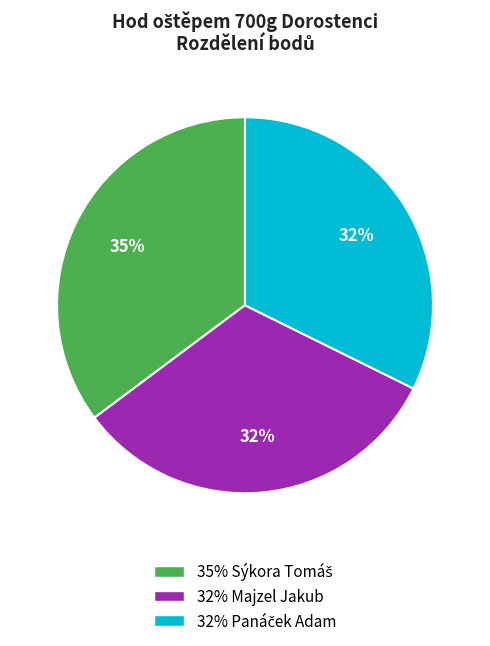

Is there a majority slice in this chart?

No